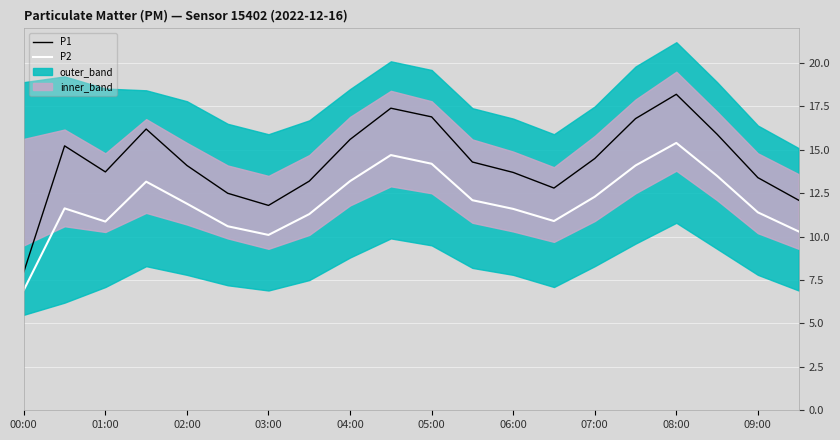

How many values in the P1 series are below 14?

9